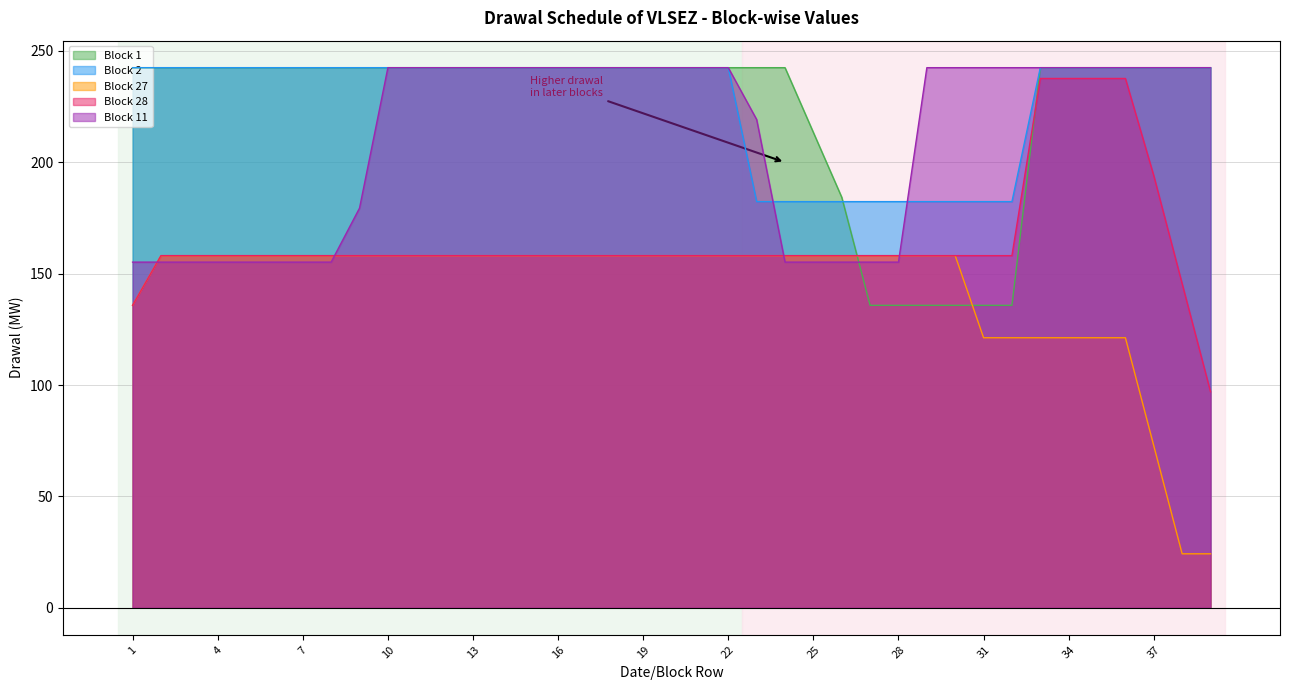

Reading right to left, extract all data points from this chart.

Block 1: 242.5	242.5	242.5	242.5	242.5	242.5	242.5	135.8	135.8	135.8	135.8	135.8	135.8	184.3	213.4	242.5	242.5	242.5	242.5	242.5	242.5	242.5	242.5	242.5	242.5	242.5	242.5	242.5	242.5	242.5	242.5	242.5	242.5	242.5	242.5	242.5	242.5	242.5	242.5
Block 2: 242.5	242.5	242.5	242.5	242.5	242.5	242.5	182.4	182.4	182.4	182.4	182.4	182.4	182.4	182.4	182.4	182.4	242.5	242.5	242.5	242.5	242.5	242.5	242.5	242.5	242.5	242.5	242.5	242.5	242.5	242.5	242.5	242.5	242.5	242.5	242.5	242.5	242.5	242.5
Block 27: 24.2	24.2	72.8	121.2	121.2	121.2	121.2	121.2	121.2	158.1	158.1	158.1	158.1	158.1	158.1	158.1	158.1	158.1	158.1	158.1	158.1	158.1	158.1	158.1	158.1	158.1	158.1	158.1	158.1	158.1	158.1	158.1	158.1	158.1	158.1	158.1	158.1	158.1	135.8
Block 28: 97.0	145.5	194.0	237.7	237.7	237.7	237.7	158.1	158.1	158.1	158.1	158.1	158.1	158.1	158.1	158.1	158.1	158.1	158.1	158.1	158.1	158.1	158.1	158.1	158.1	158.1	158.1	158.1	158.1	158.1	158.1	158.1	158.1	158.1	158.1	158.1	158.1	158.1	135.8
Block 11: 242.5	242.5	242.5	242.5	242.5	242.5	242.5	242.5	242.5	242.5	242.5	155.2	155.2	155.2	155.2	155.2	219.2	242.5	242.5	242.5	242.5	242.5	242.5	242.5	242.5	242.5	242.5	242.5	242.5	242.5	179.4	155.2	155.2	155.2	155.2	155.2	155.2	155.2	155.2